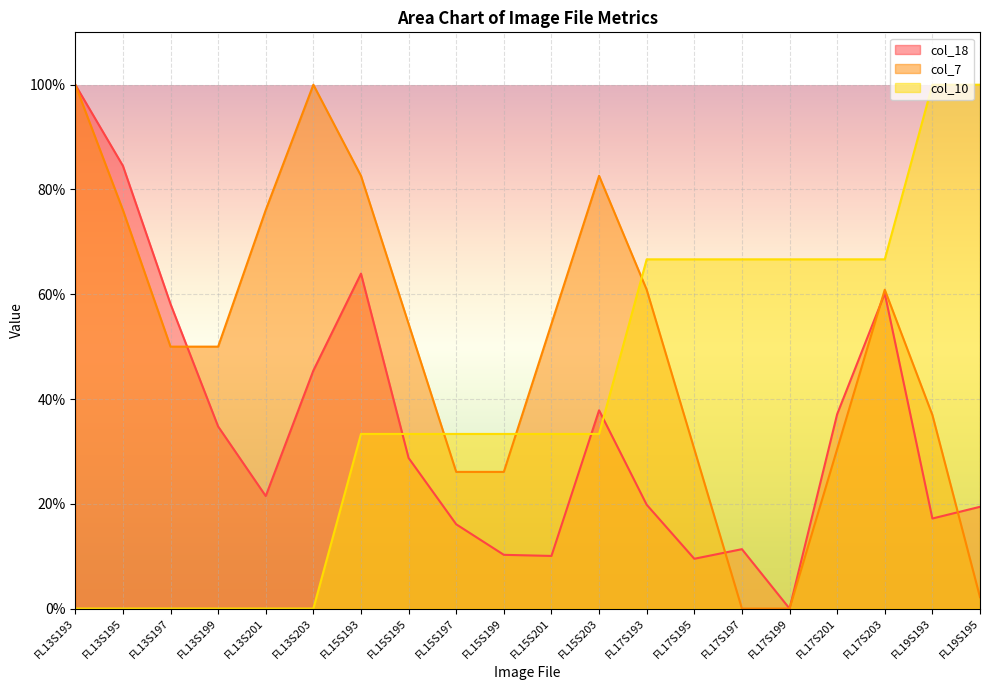

How many lines are shown in the chart?

3